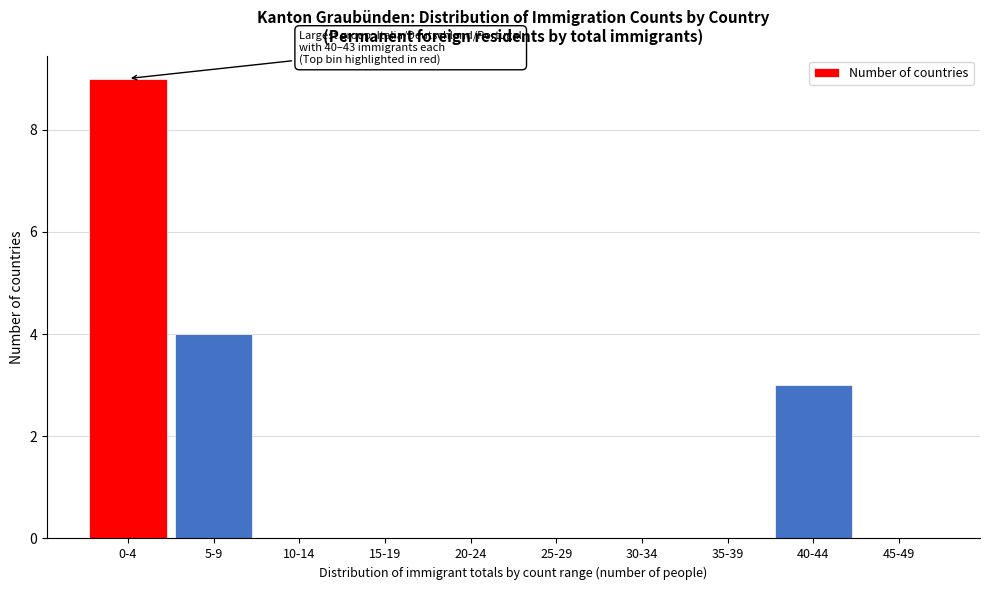

Reading right to left, extract all data points from this chart.

45-49=0	40-44=3	35-39=0	30-34=0	25-29=0	20-24=0	15-19=0	10-14=0	5-9=4	0-4=9